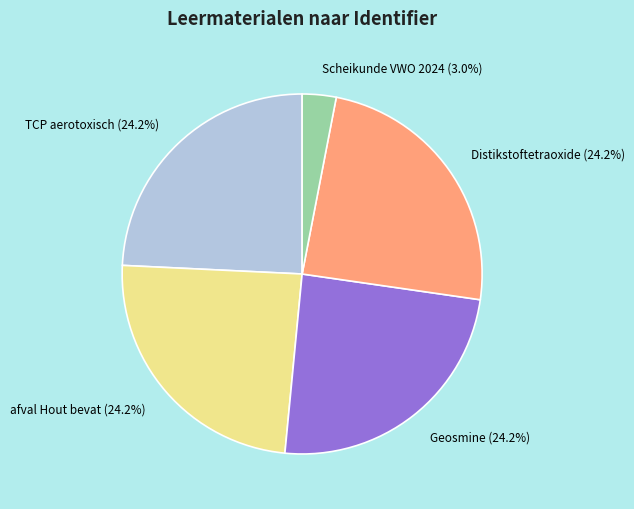

What percentage is NOT represented by Geosmine?

75.8%